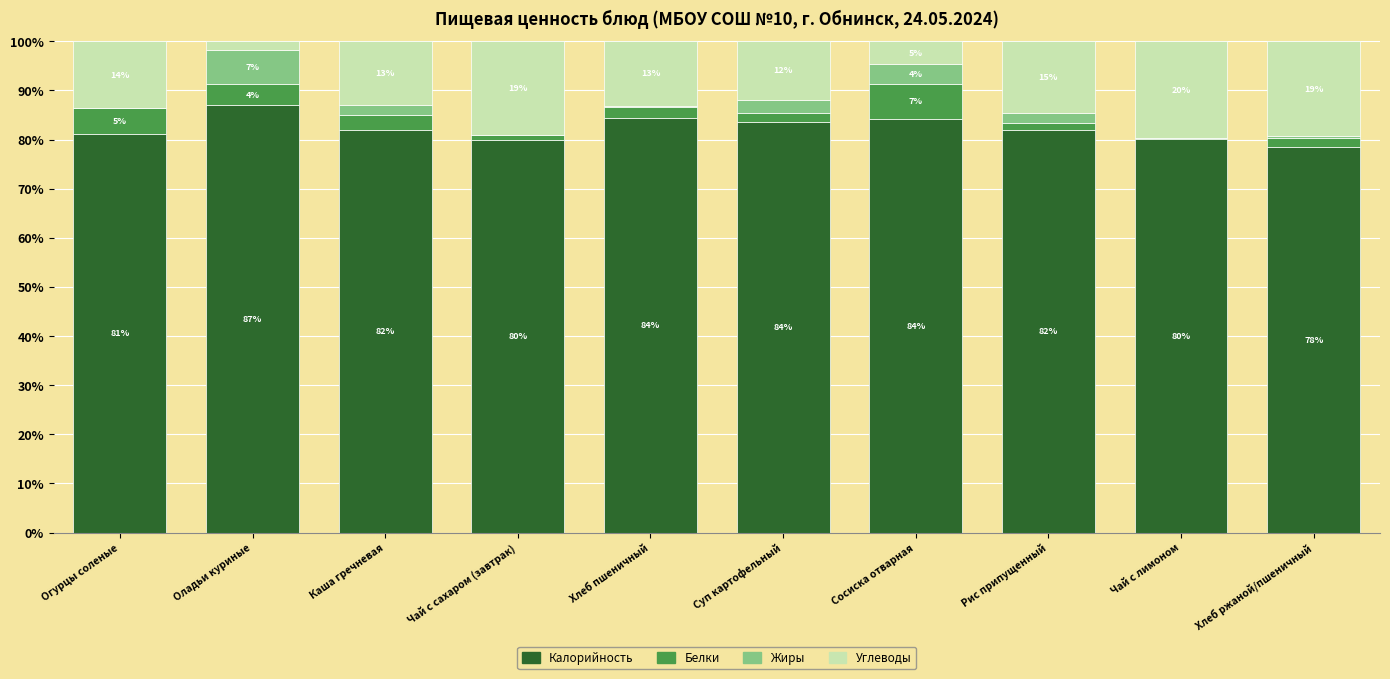

What is the approximate value of Калорийность at Хлеб пшеничный?

84.5